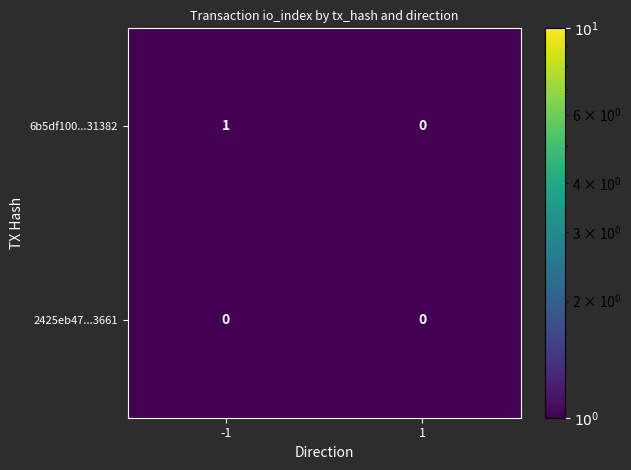

Which series has the widest spread of values?

6b5df100...31382